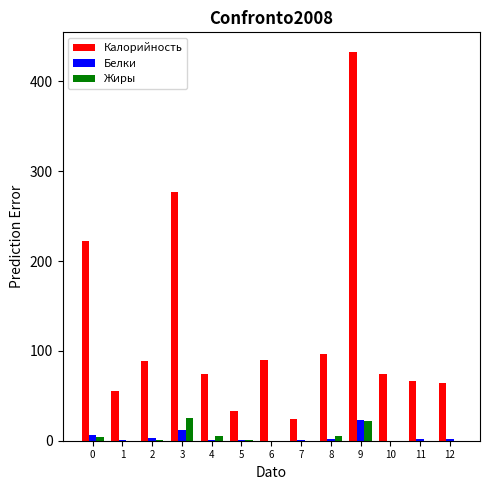

How many categories are shown in the chart?

13